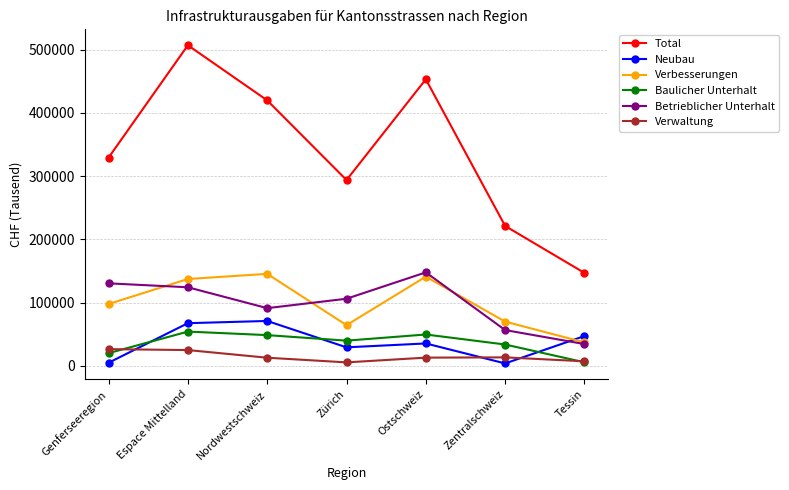

The Verbesserungen series shows 201630 at Ostschweiz. True or false?

False